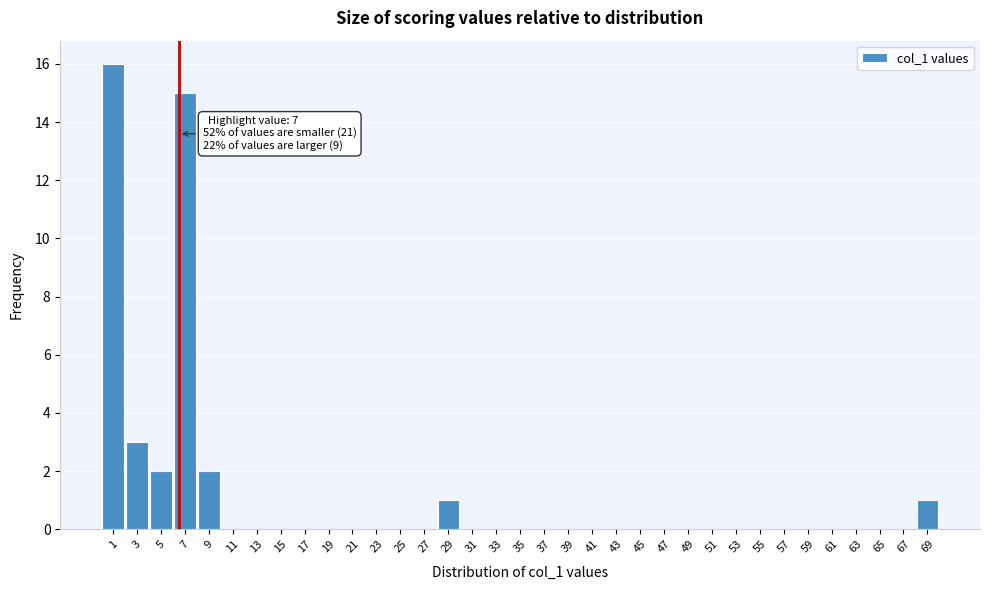

Which range on the x-axis has the tallest bar?

0.5 to 2.5